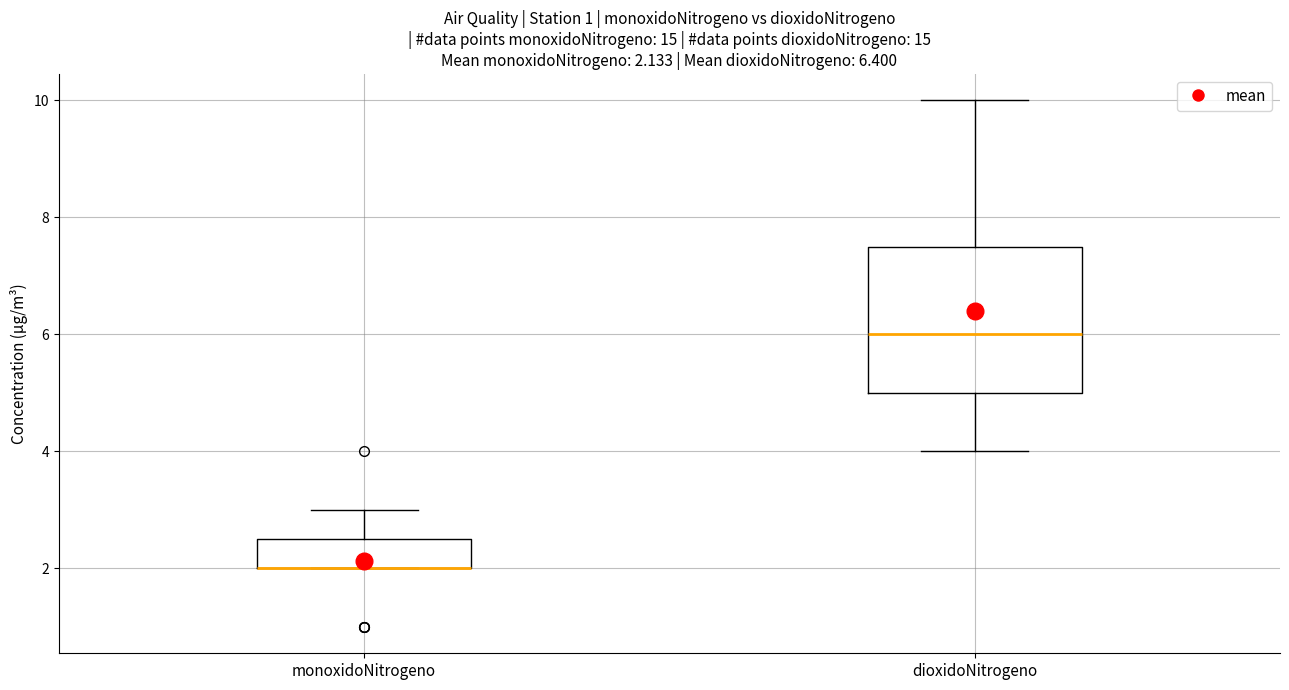

Comparing the boxes themselves (not the whiskers), which one is the tallest?

dioxidoNitrogeno